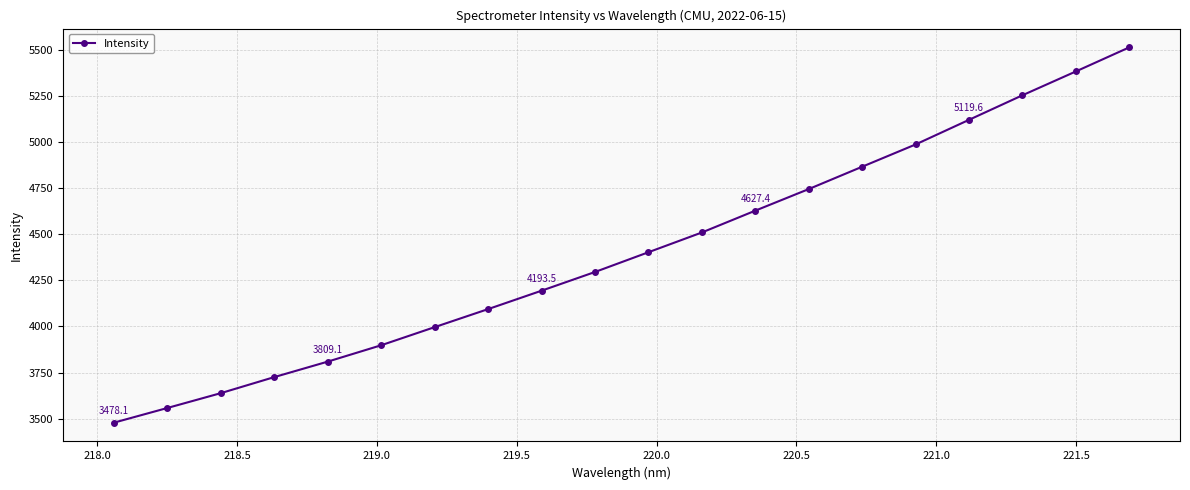

What is the value of the 16th point from the left?

4986.2